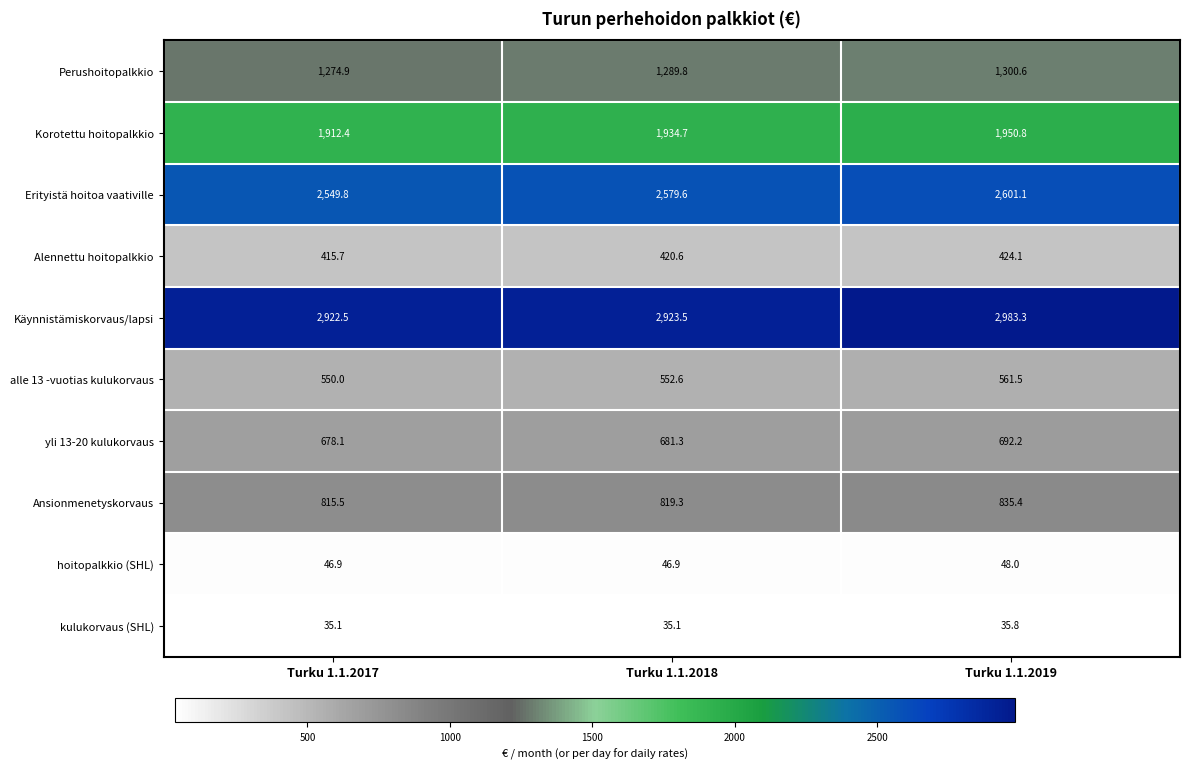

At how many categories does at least one series exceed 2587?

3